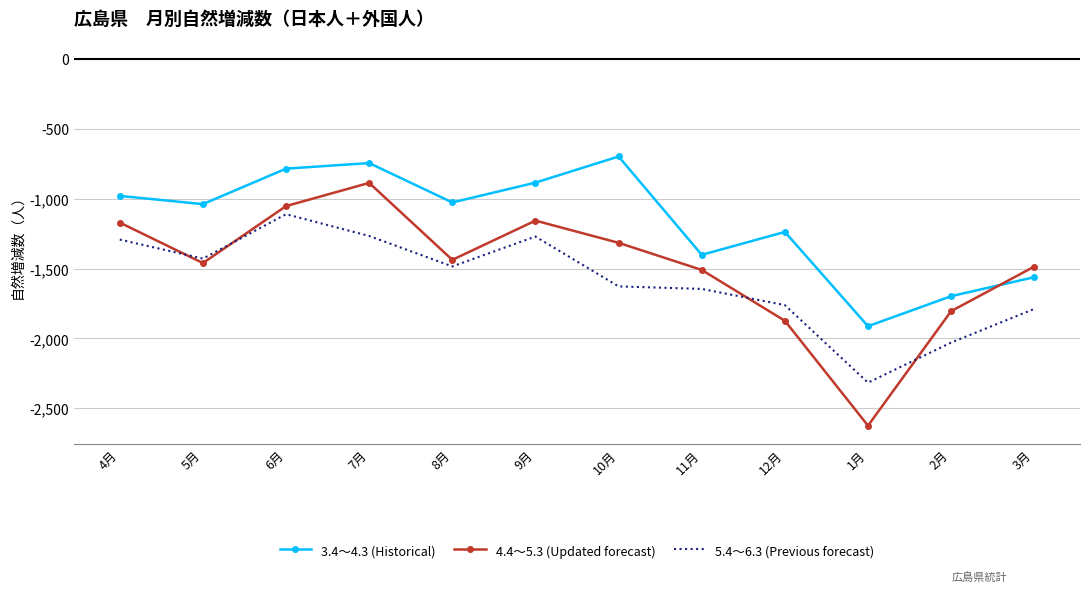

List the series in order of their peak value, lowest first.

5.4～6.3 (Previous forecast), 4.4～5.3 (Updated forecast), 3.4～4.3 (Historical)